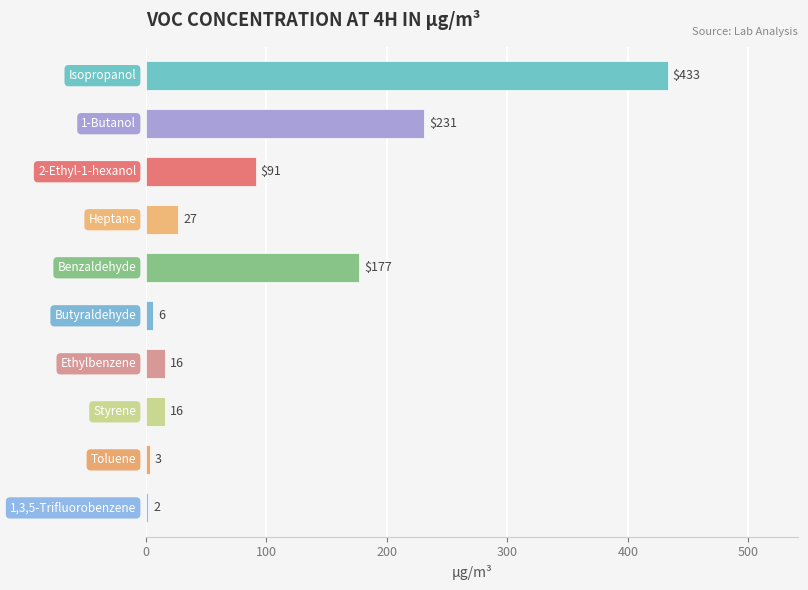

Does the chart contain stacked bars?

No